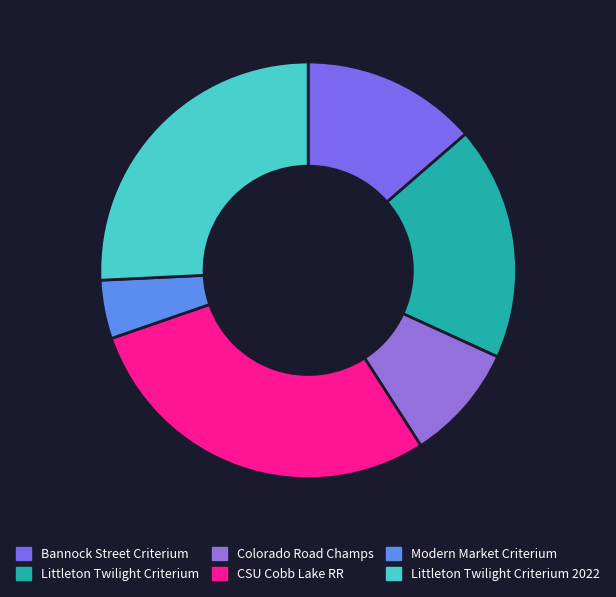

Does Bannock Street Criterium account for over 50% of the chart?

No